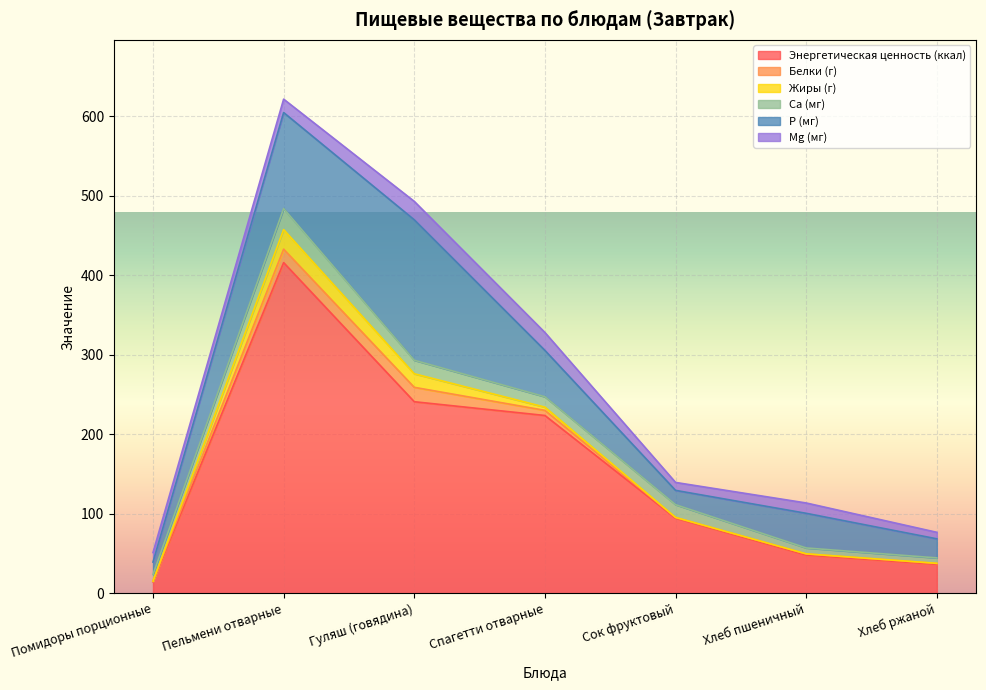

What is the difference between the highest and lowest values at Сок фруктовый?

94.2